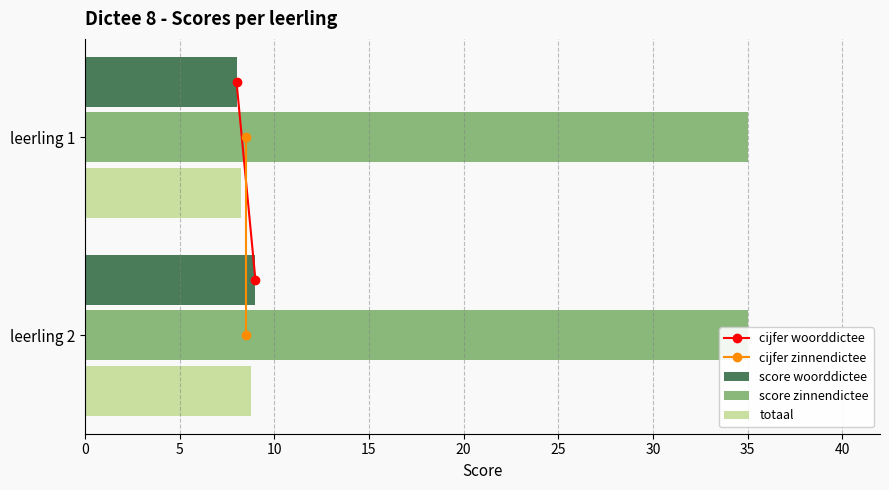

What are all the series names shown in the legend?

cijfer woorddictee, cijfer zinnendictee, score woorddictee, score zinnendictee, totaal